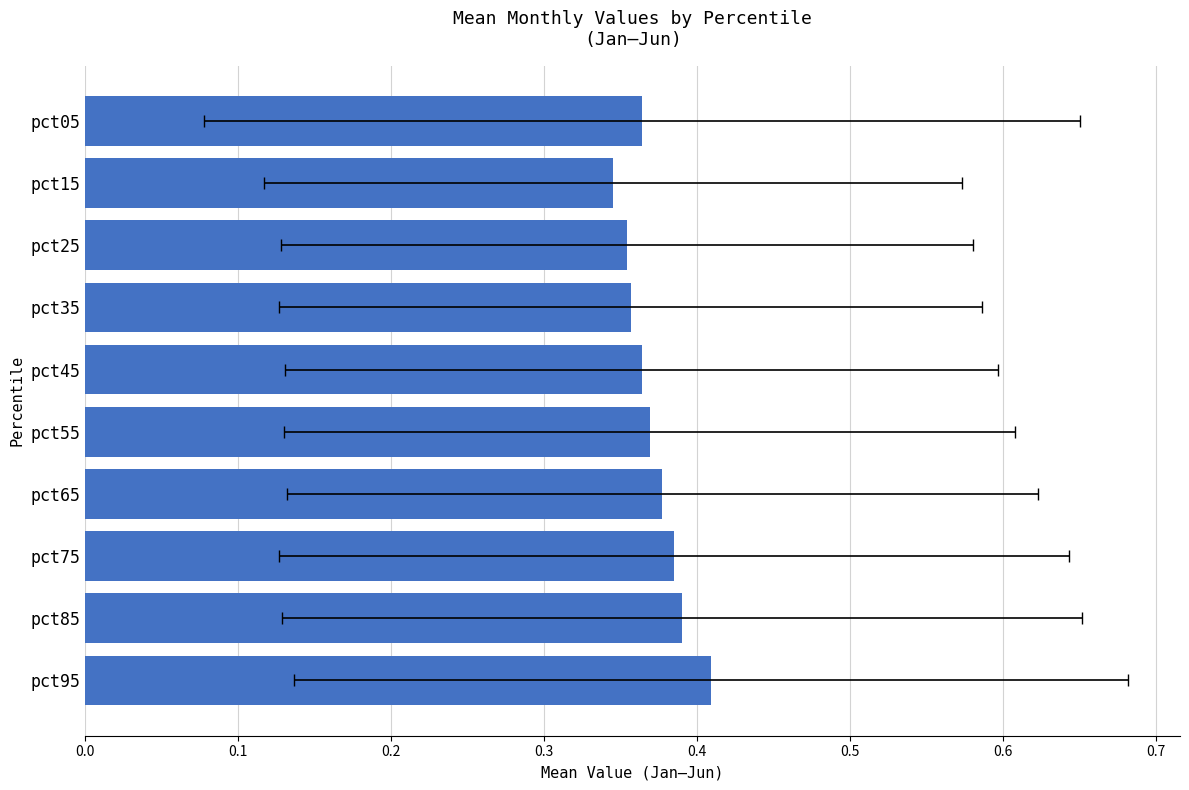

The value at pct65 is 0.4. True or false?

True